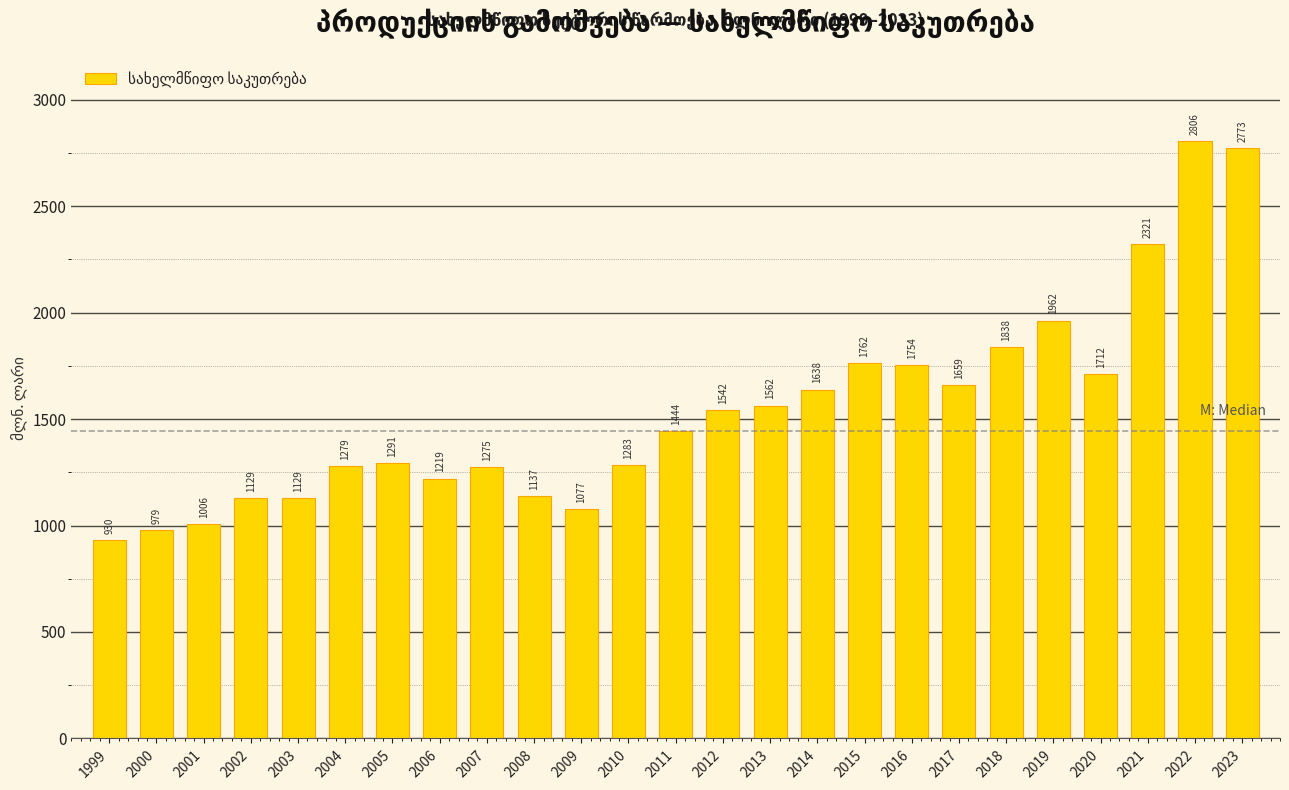

Where does the data first go above 1444?

2011